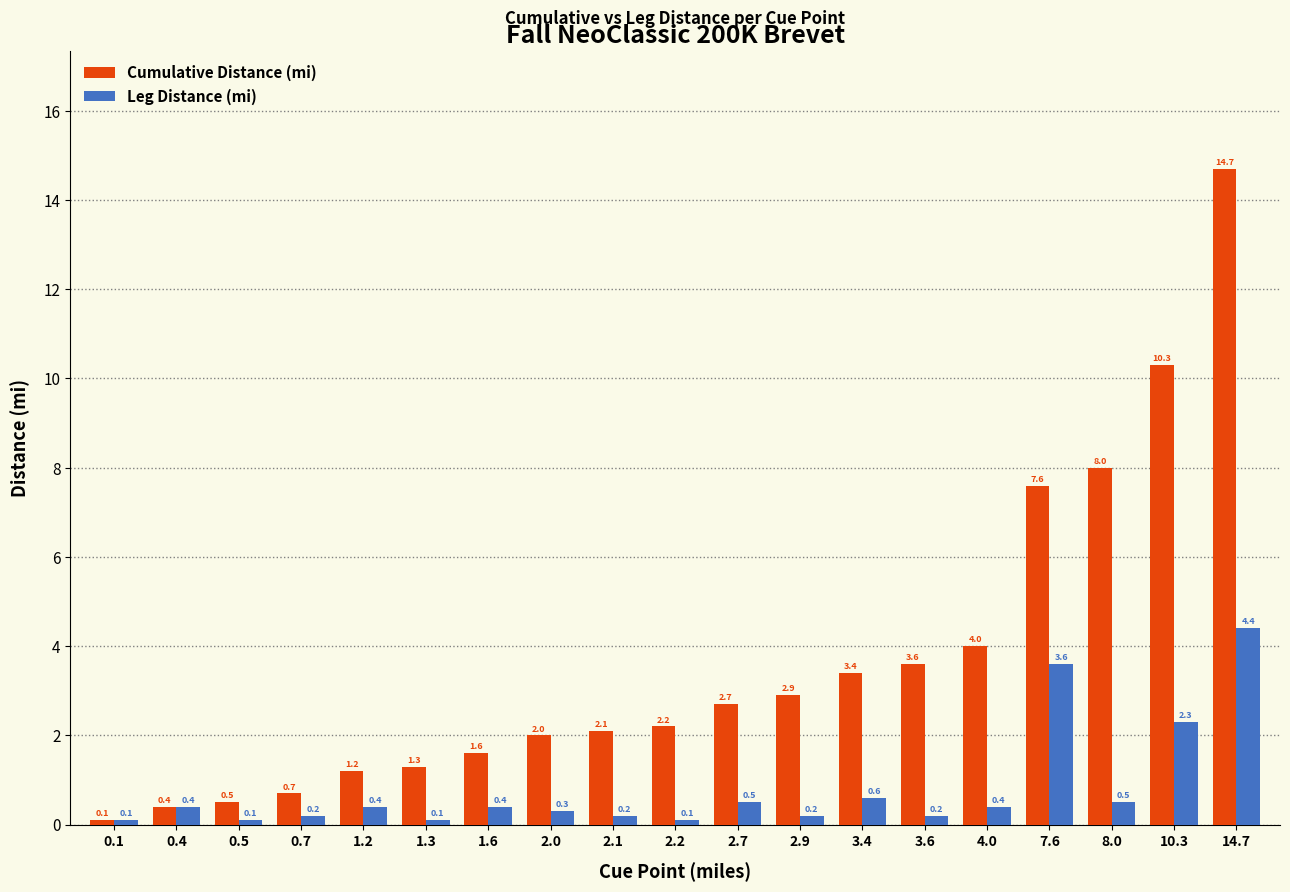

What is the difference between the highest and lowest values at 3.6?

3.4